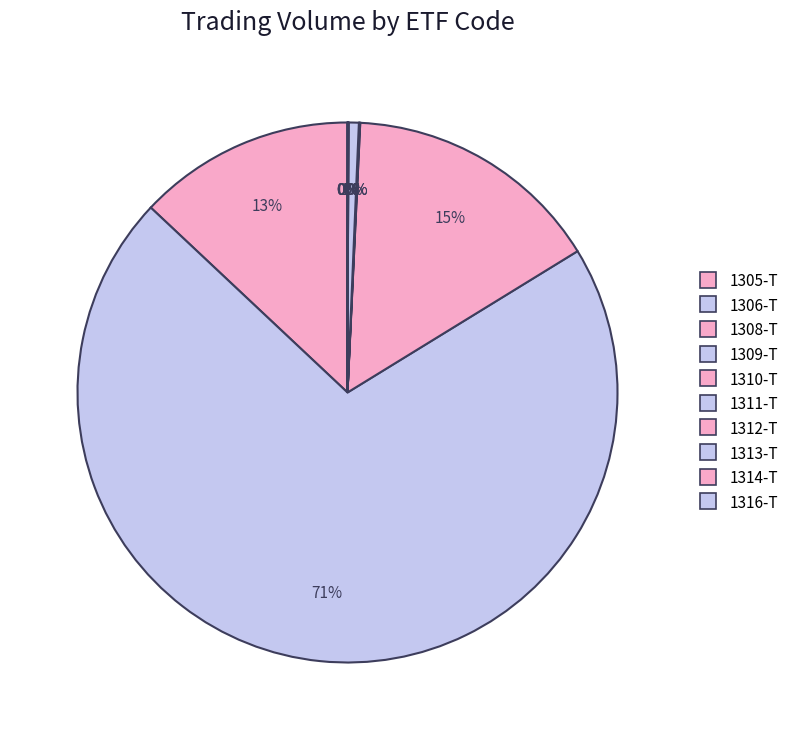

Count the number of slices in the pie.

10